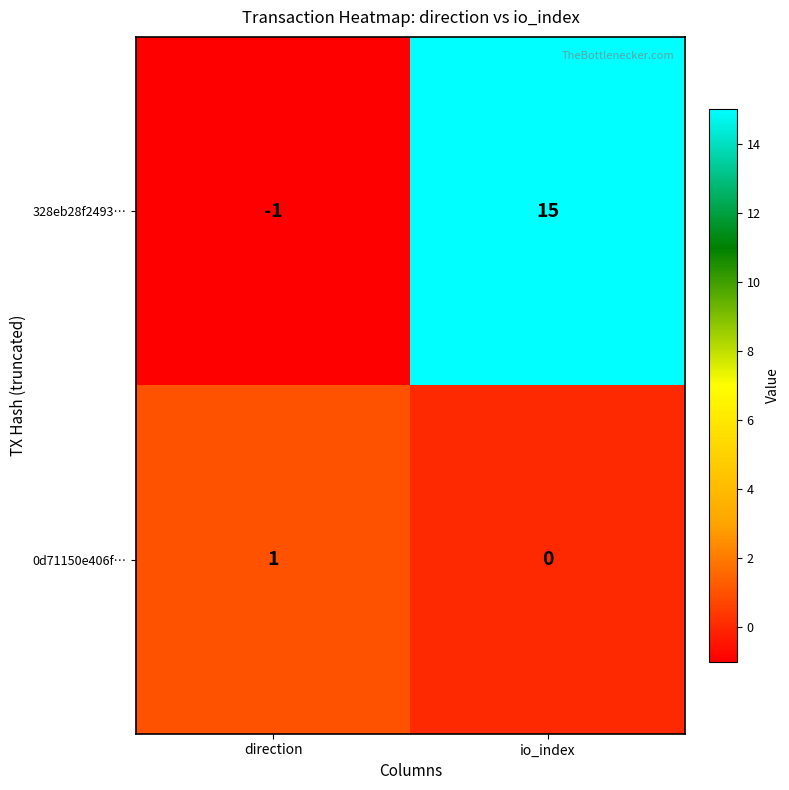

What is the spread (max minus min) of values at io_index?

15